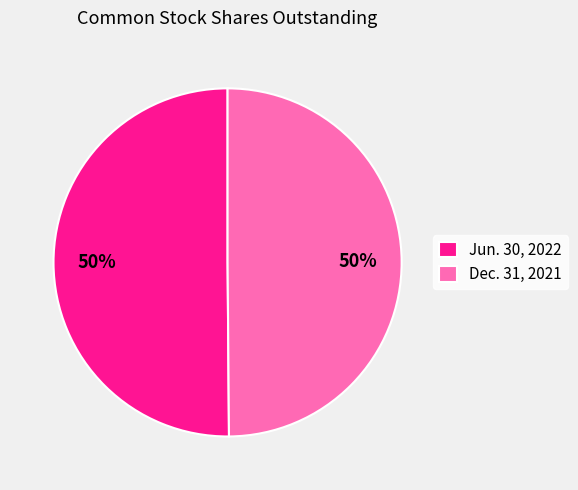

Do Dec. 31, 2021 and Jun. 30, 2022 together represent more than half of the pie?

Yes